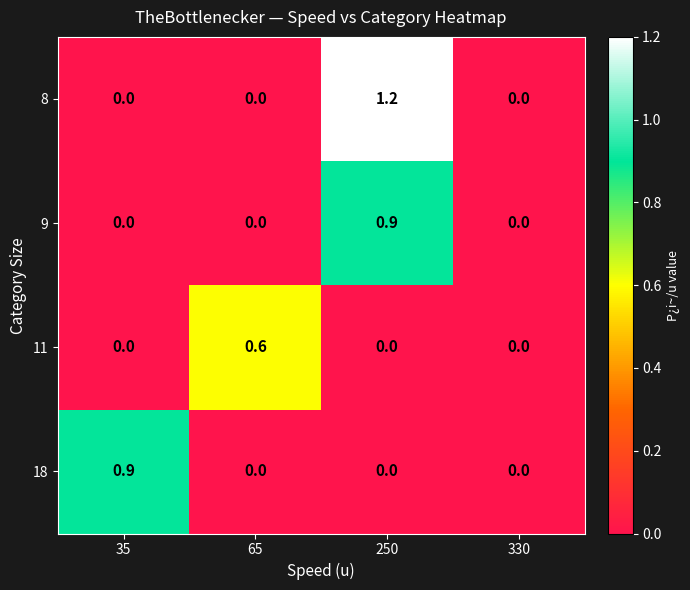

True or false: 9 has a value of 0.4 at 330.

False